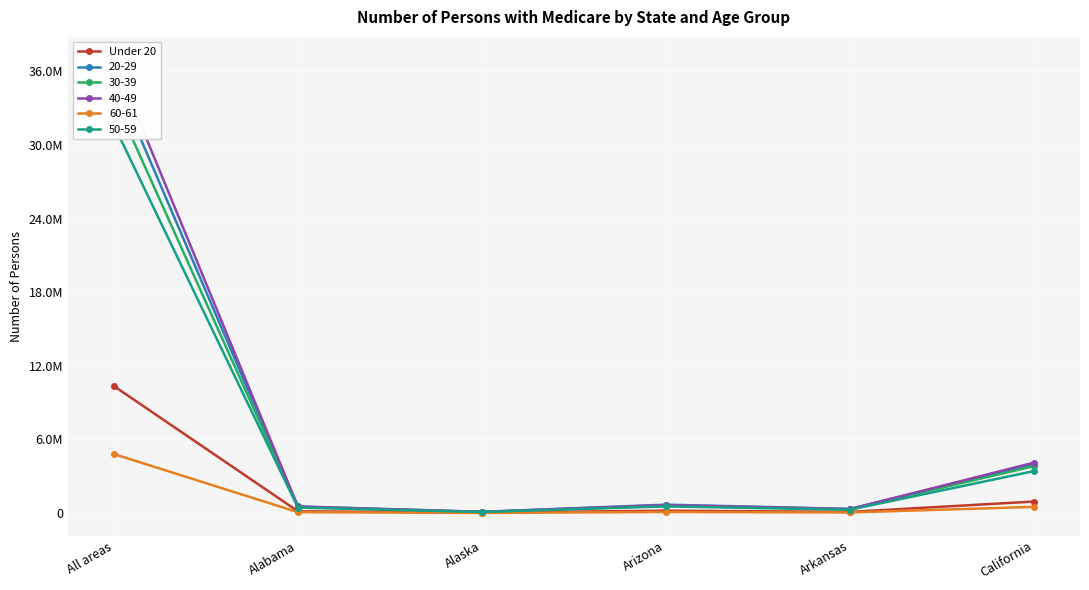

How many data points are above 190572?

2